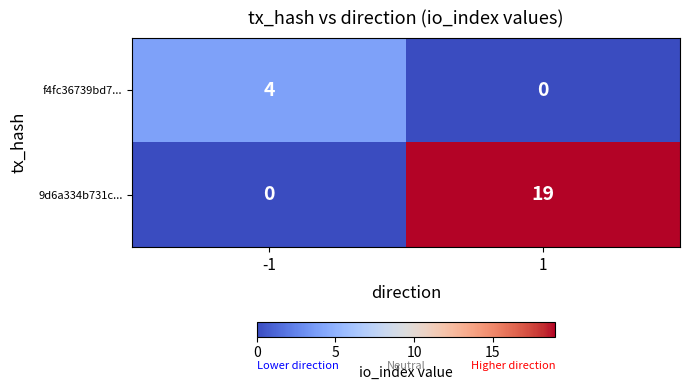

Which series changed the most between -1 and 1?

9d6a334b731c...